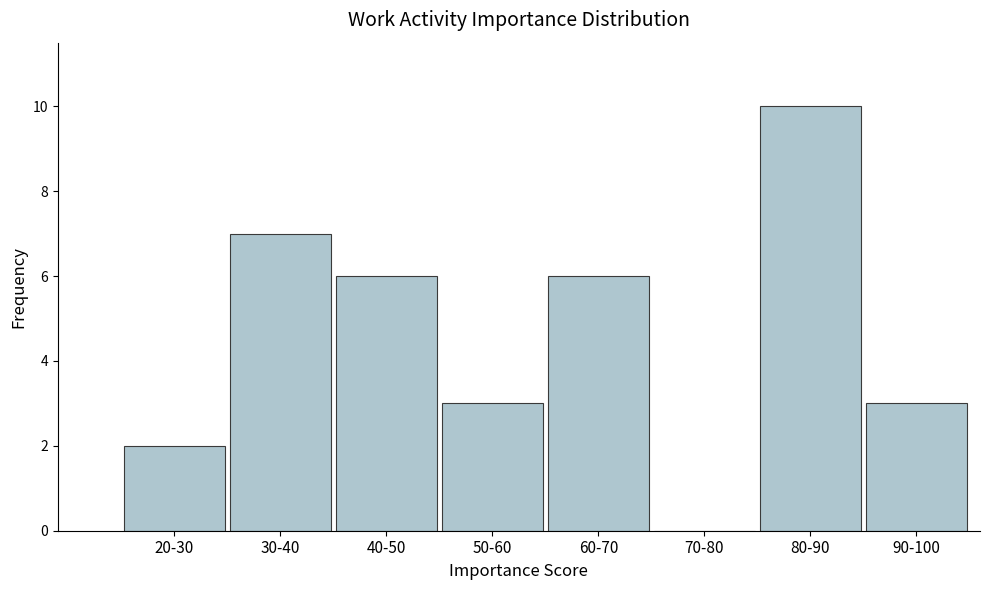

Reading right to left, what are all the values shown in this chart?

90-100=3	80-90=10	70-80=0	60-70=6	50-60=3	40-50=6	30-40=7	20-30=2